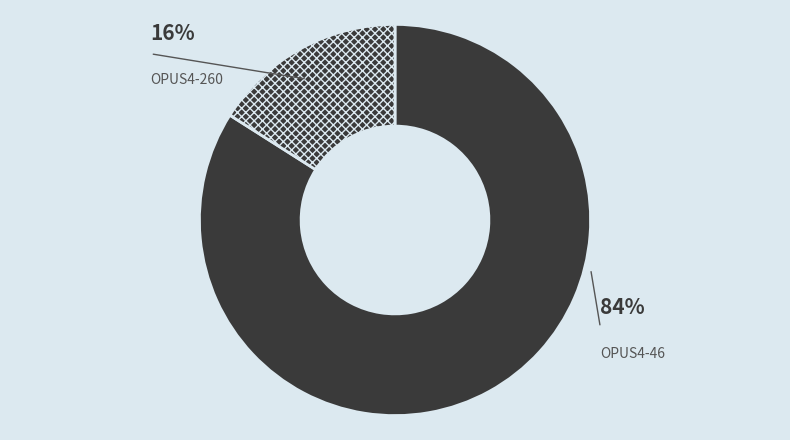

To the nearest percent, what portion does OPUS4-260 represent?

16%